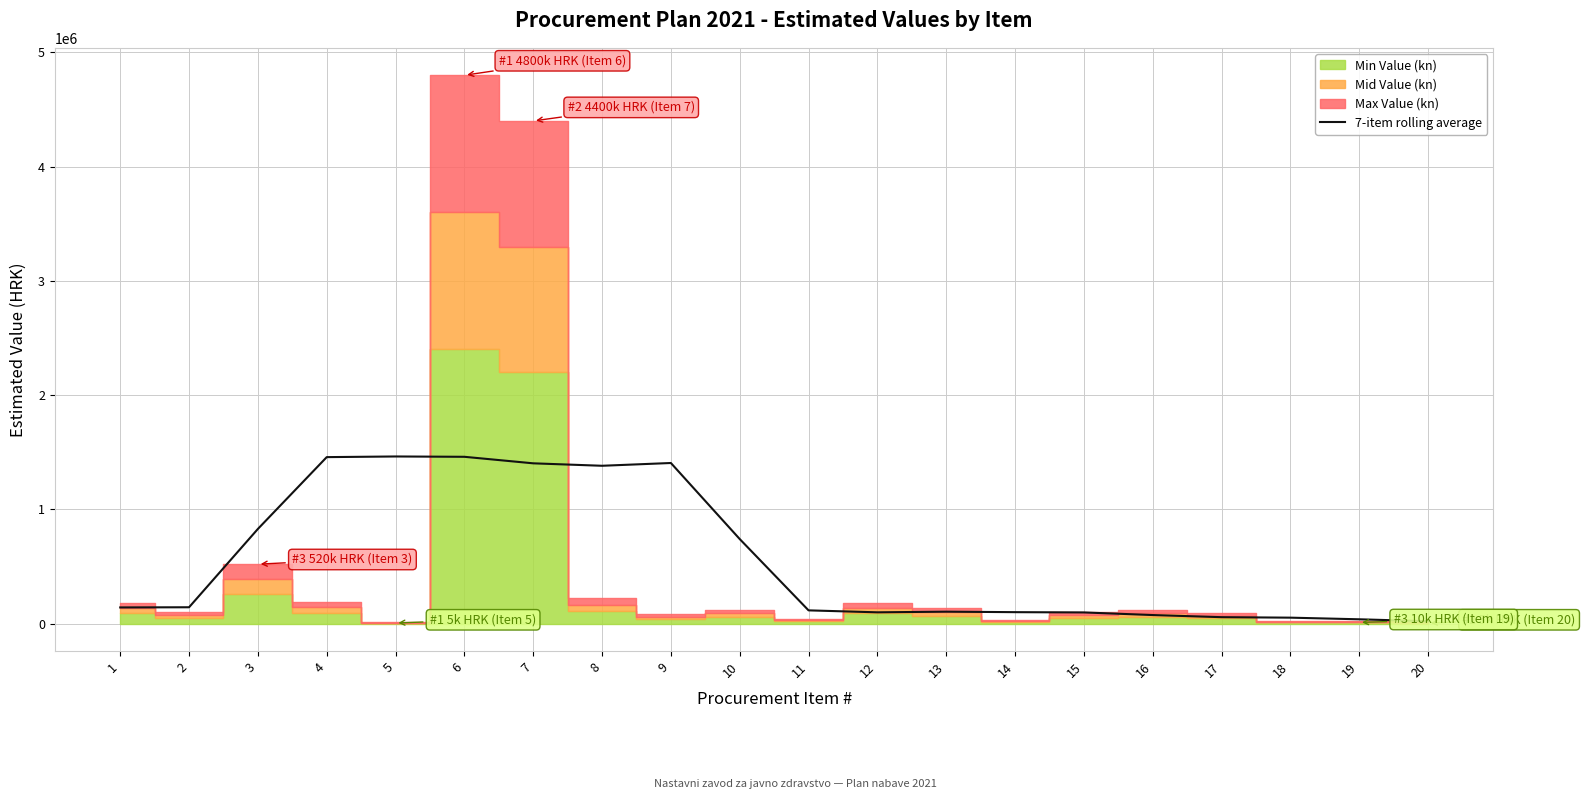

What is the smallest value displayed?

20428.6